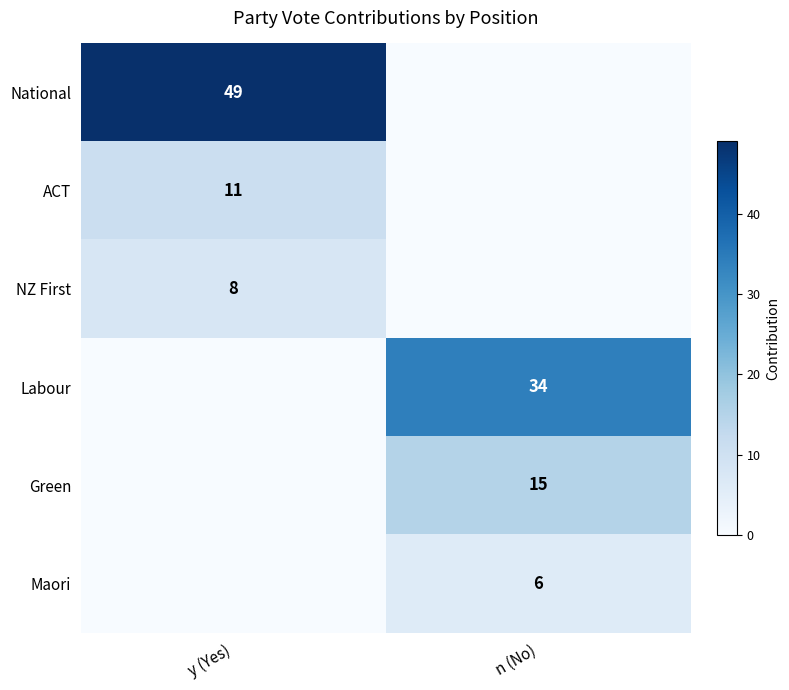

Is the value of National at y (Yes) greater than the value of Green at n (No)?

Yes